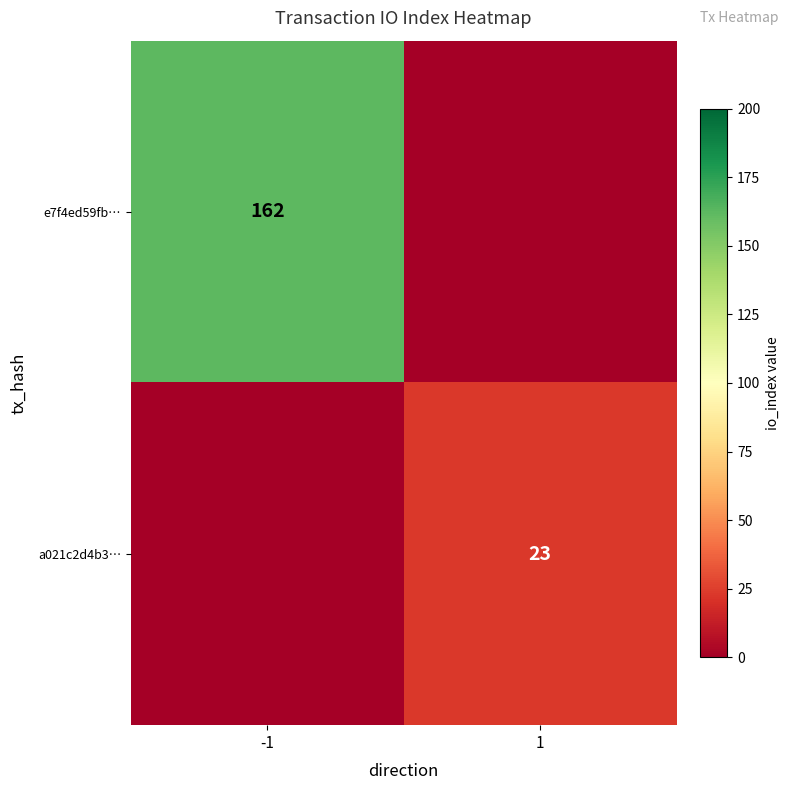

How many series are shown in this chart?

2